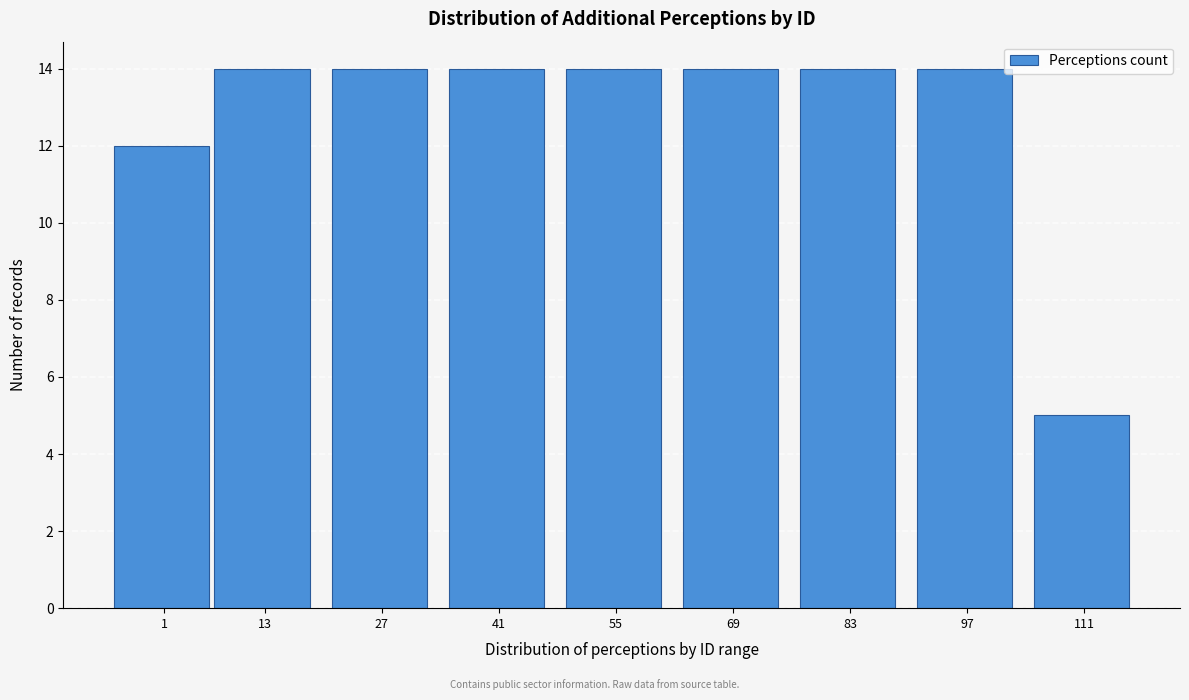

Reading right to left, extract all data points from this chart.

111=5	97=14	83=14	69=14	55=14	41=14	27=14	13=14	1=12